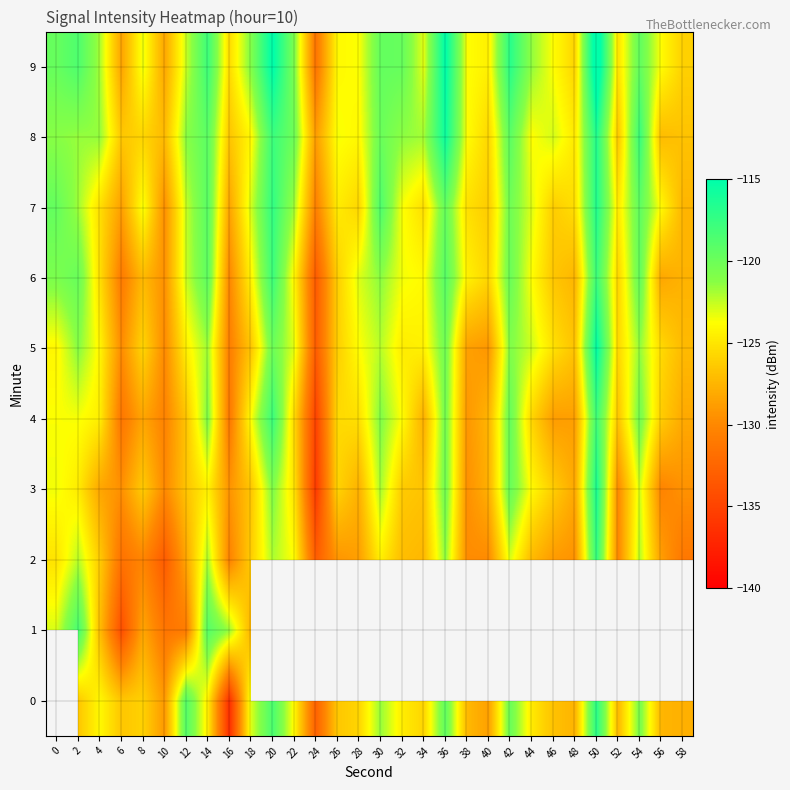

The value of 0 at 50 is -207.0. True or false?

False